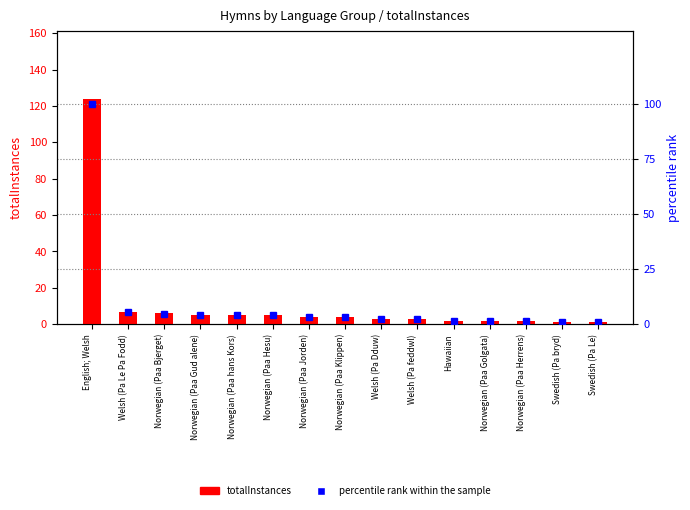

Read the totalInstances value at Welsh (Pa Le Pa Fodd).

7.0